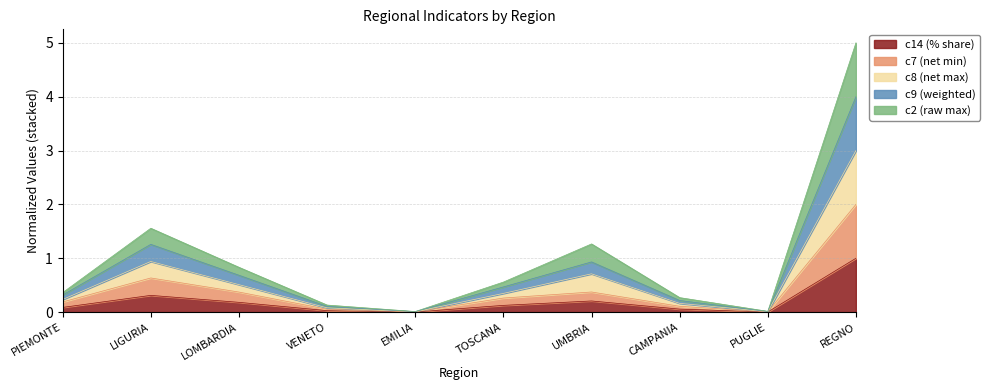

At which category is the sum across all series the highest?

REGNO